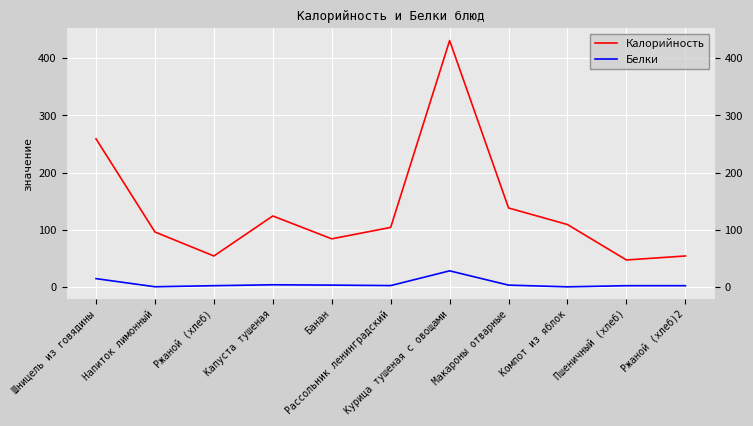

Rank the series by their average value, from lowest to highest.

Белки, Калорийность